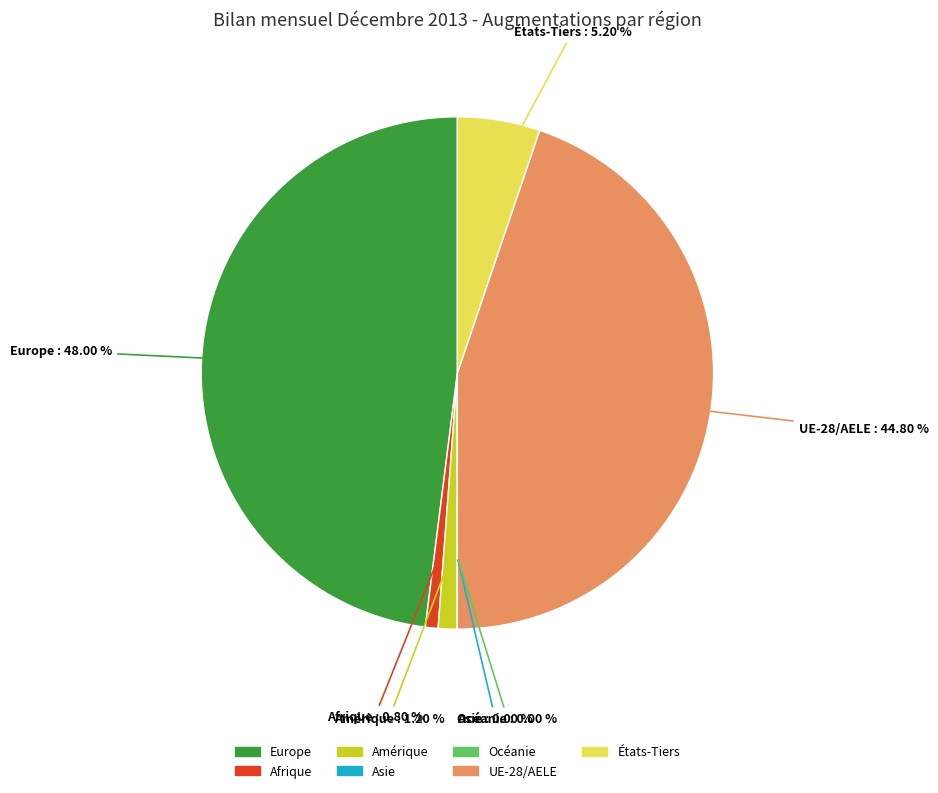

What is the smallest slice in the pie chart?

Asie